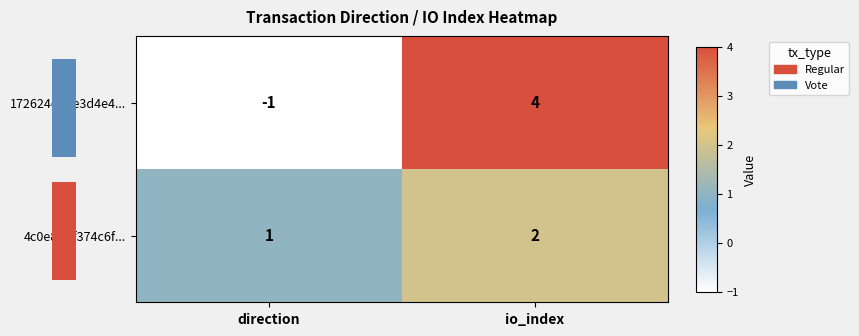

How many categories are shown in the chart?

2